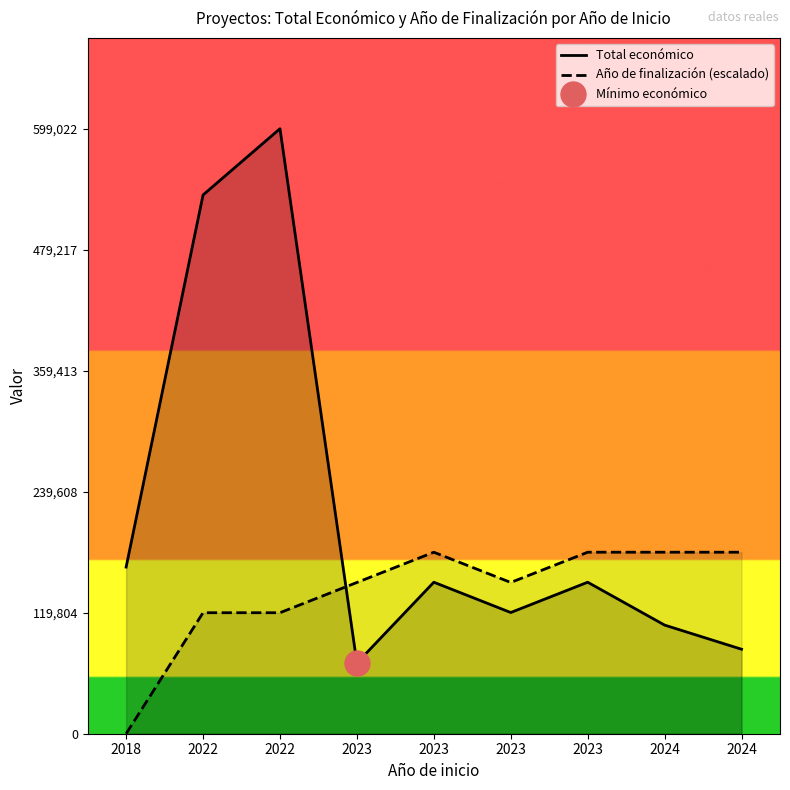

What is the value of the Total económico point at the 2nd from the left?

533449.0